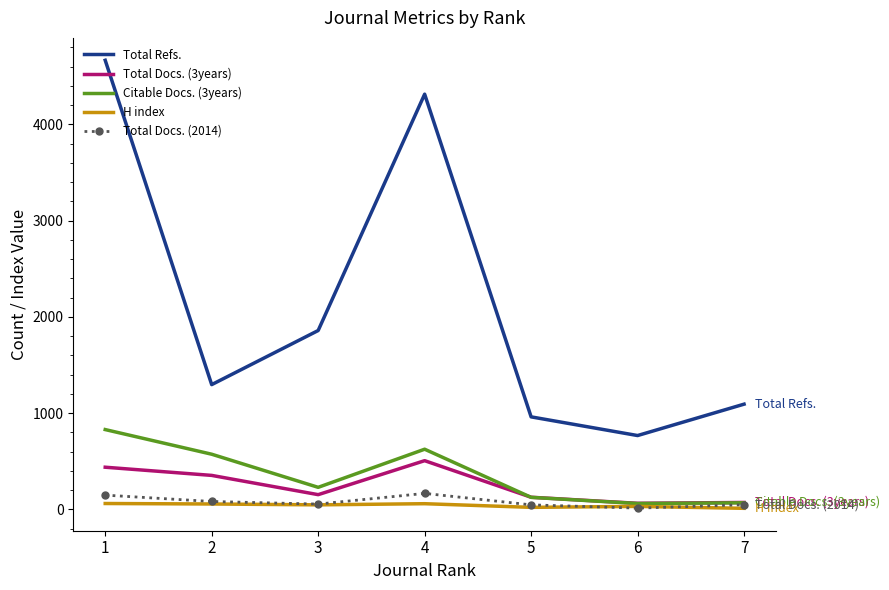

List the labels in order of Total Refs. value, largest first.

1, 4, 3, 2, 7, 5, 6